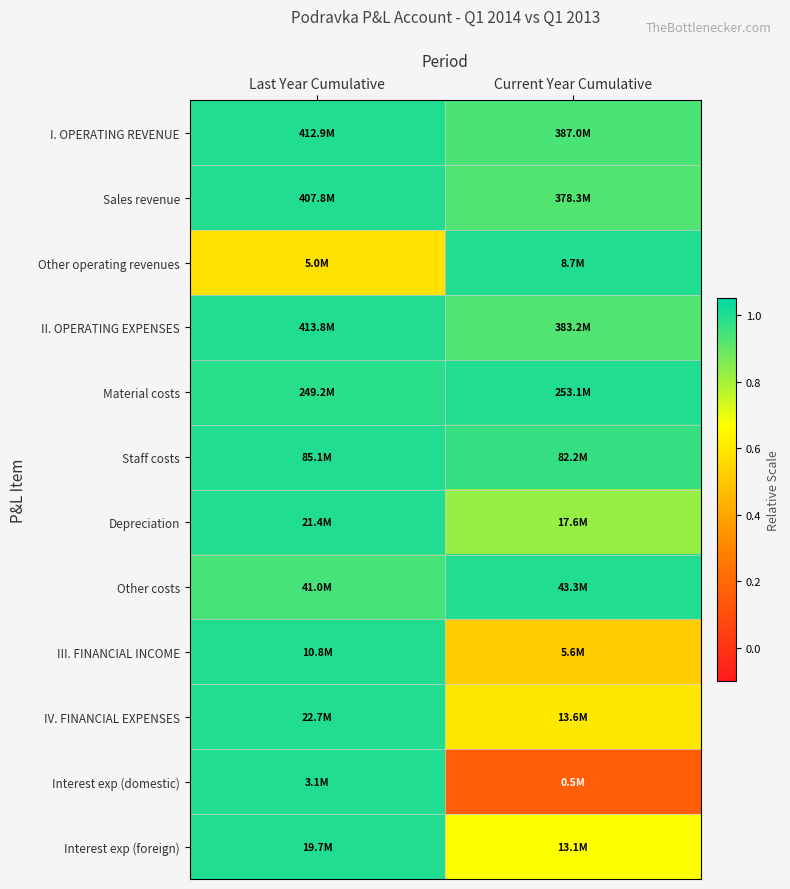

At which category is the sum across all series the highest?

Last Year Cumulative